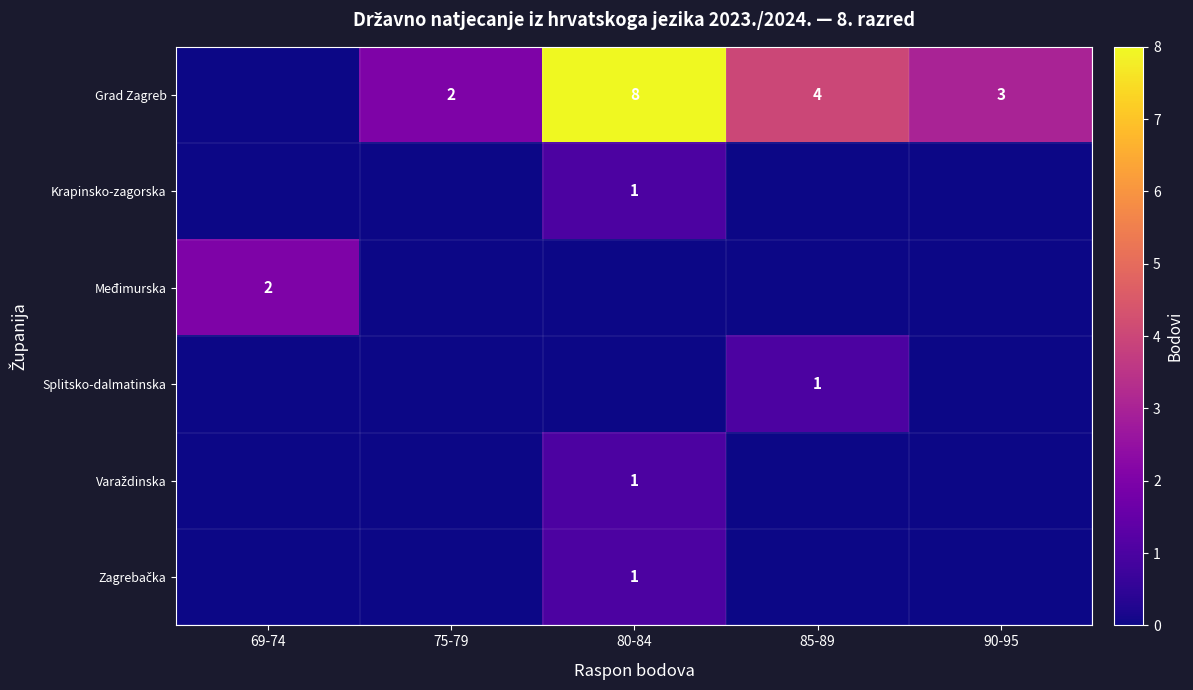

The value of Grad Zagreb at 80-84 is 8. True or false?

True